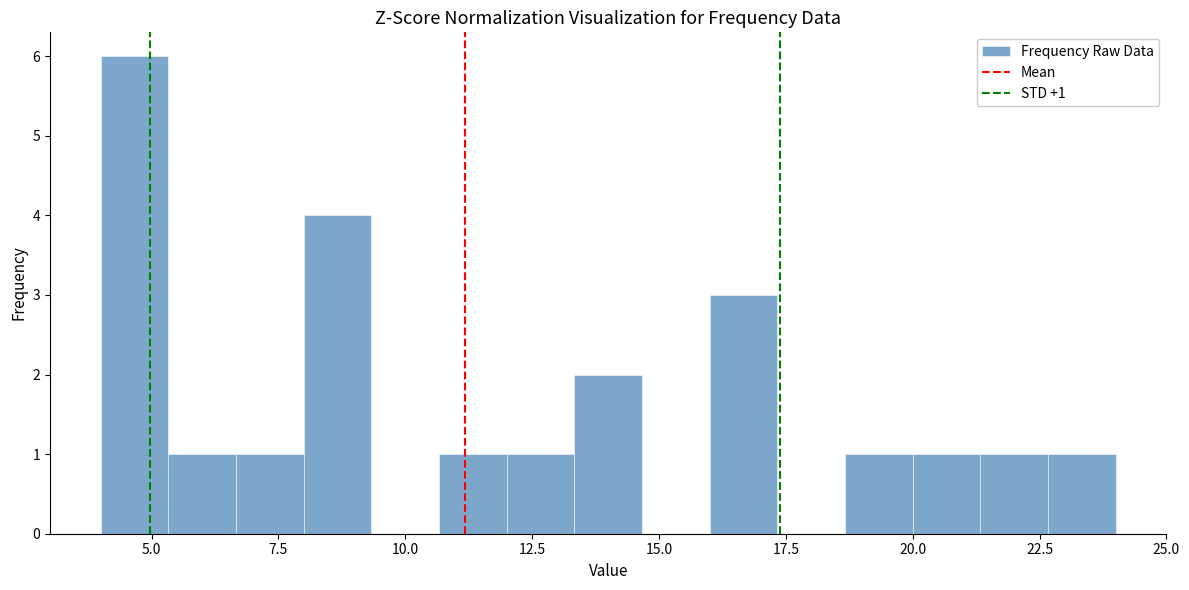

Around what value on the x-axis is the tallest bar? Give the approximate position of its centre, as read against the axis.

4.5